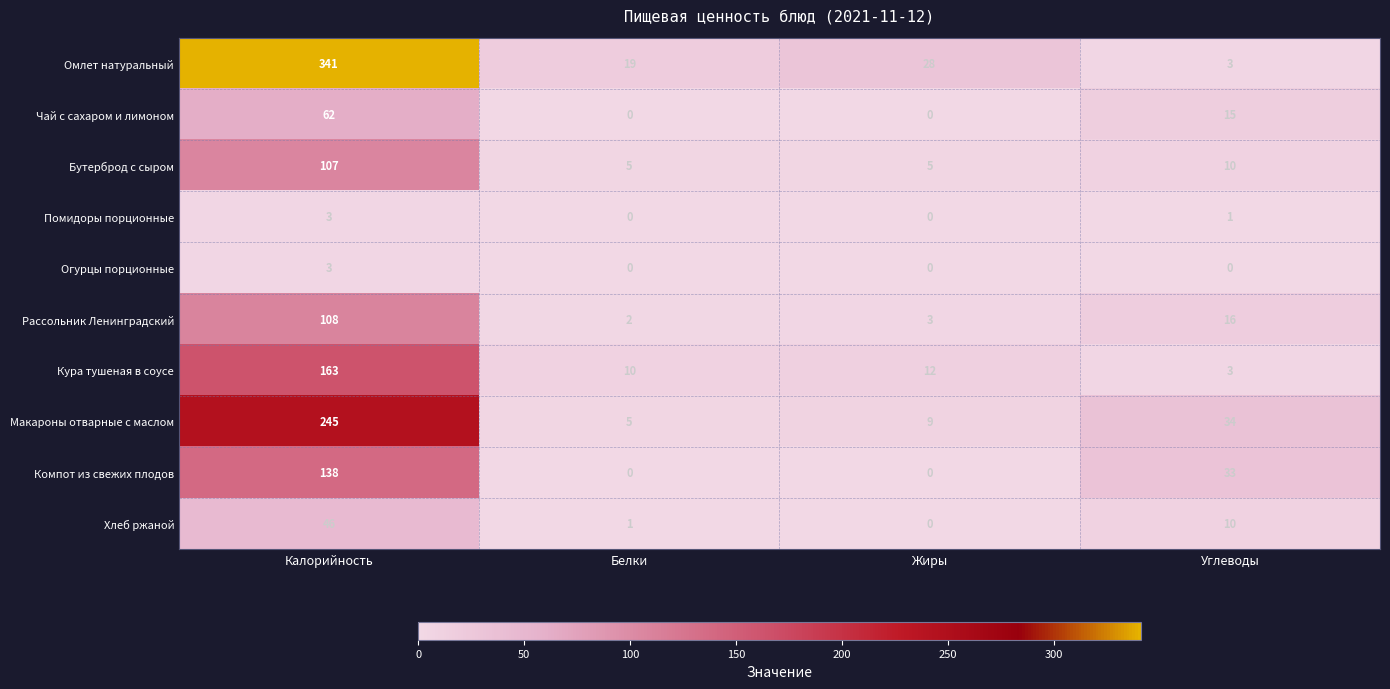

The value of Огурцы порционные at Белки is -1. True or false?

False